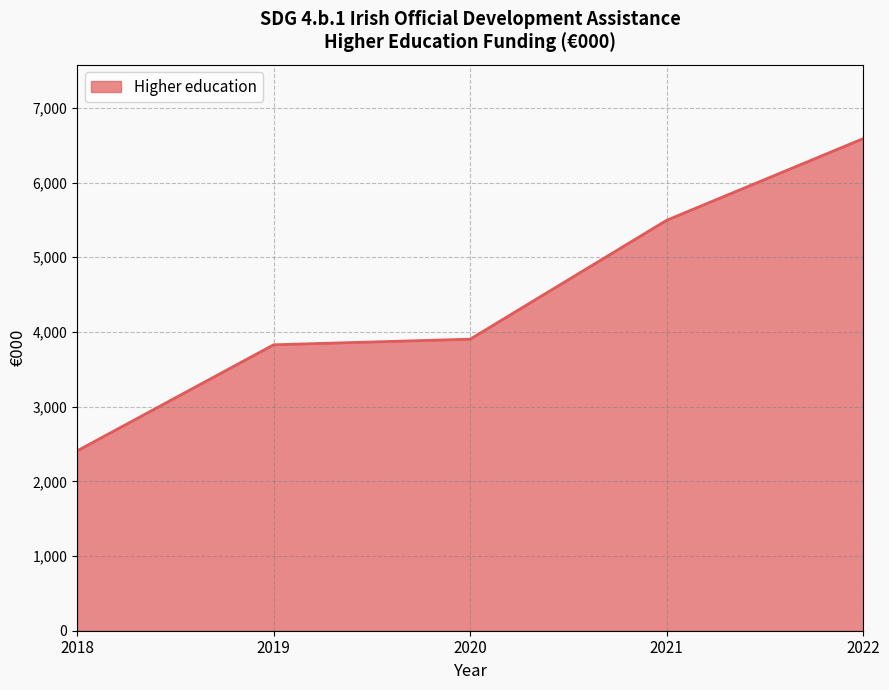

The chart shows a value of 3011 at 2021. True or false?

False